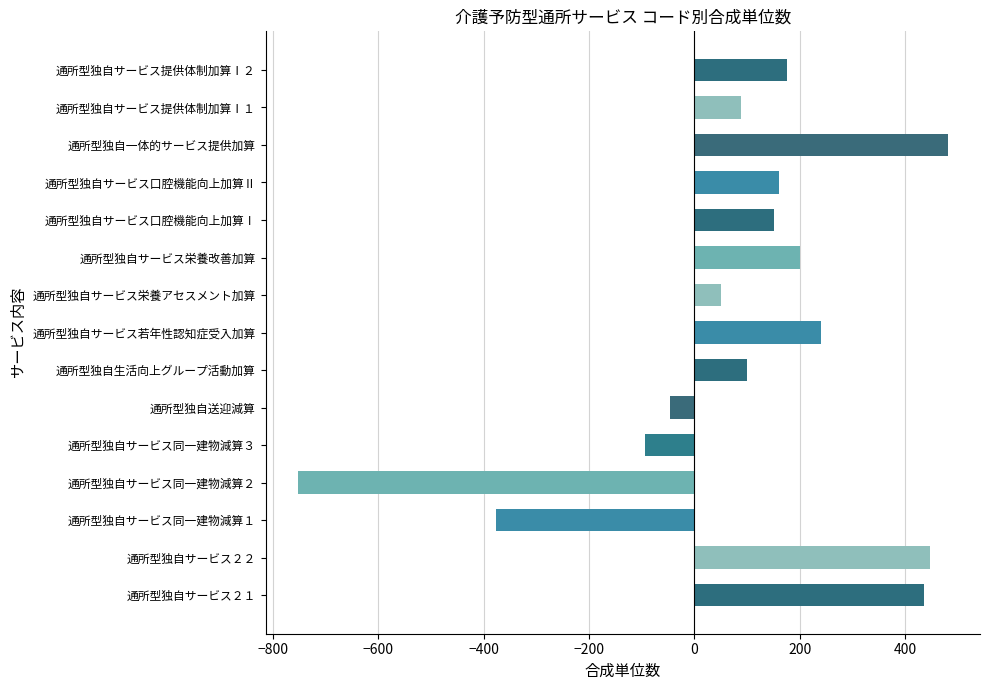

What is the maximum value shown in the chart?

480